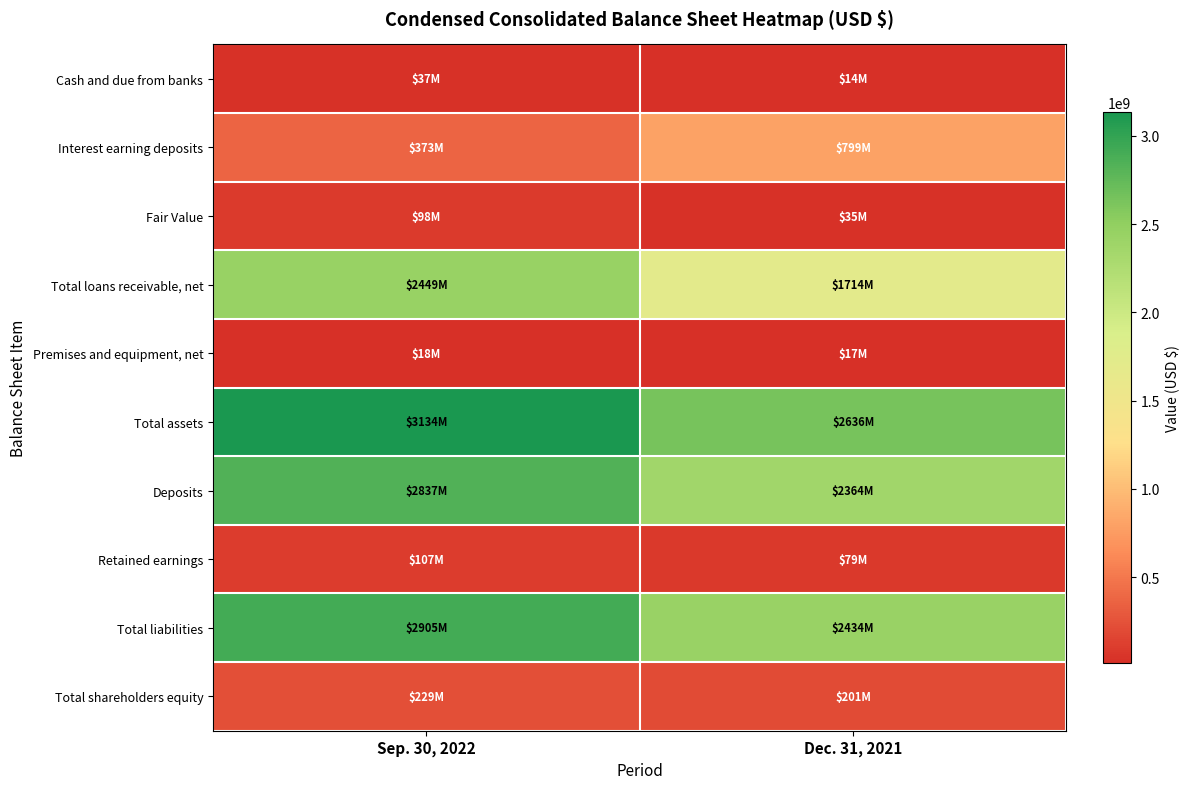

What is the minimum value shown in the chart?

14496000